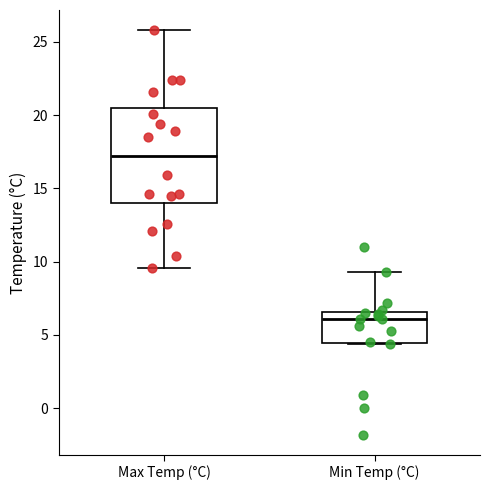

Which box has the highest median line?

Max Temp (°C)